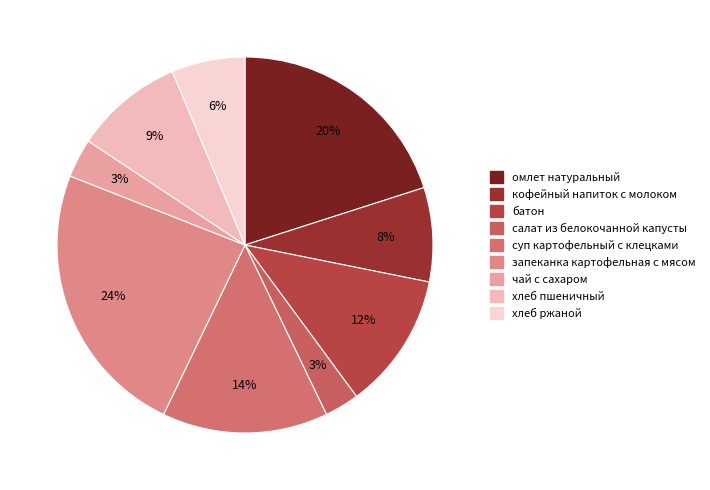

Count the number of slices in the pie.

9